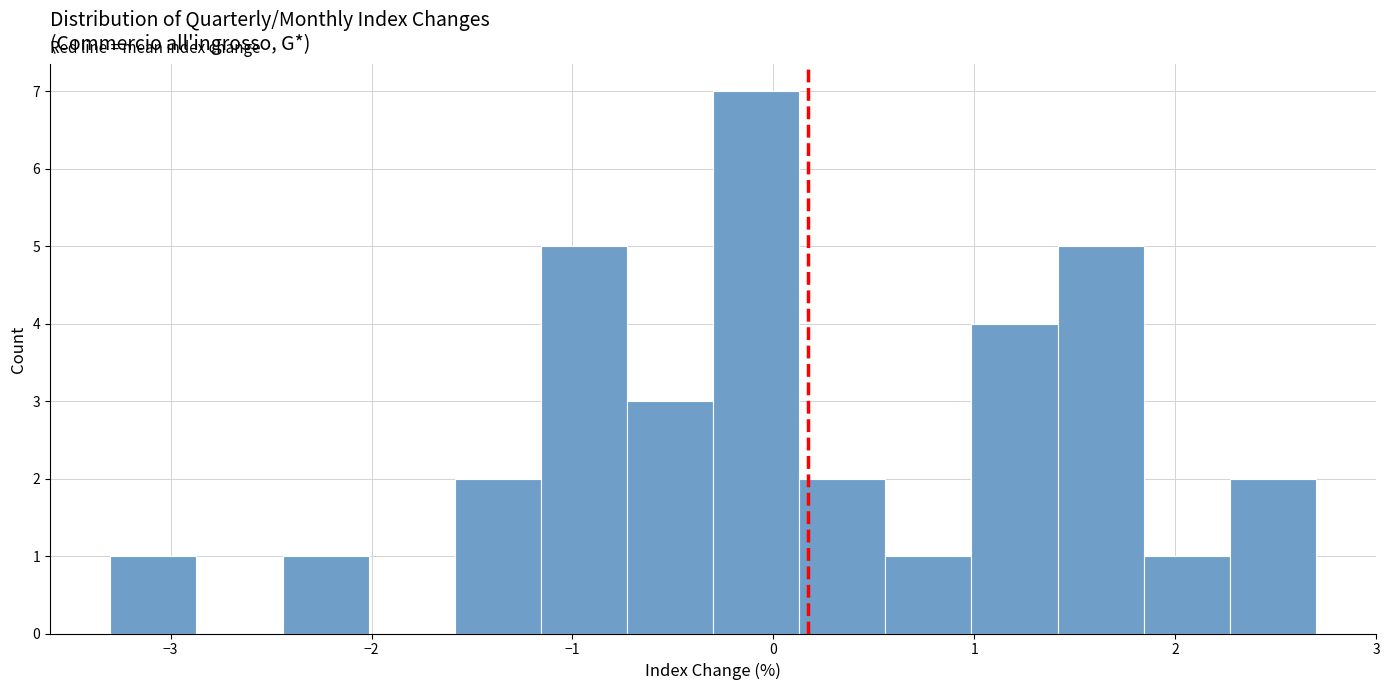

How tall is the bar that spans -2.4 to -2.0 on the x-axis? Neither the bar edges nor the heights are printed on the chart, so give them approximately, as read against the axes.

1